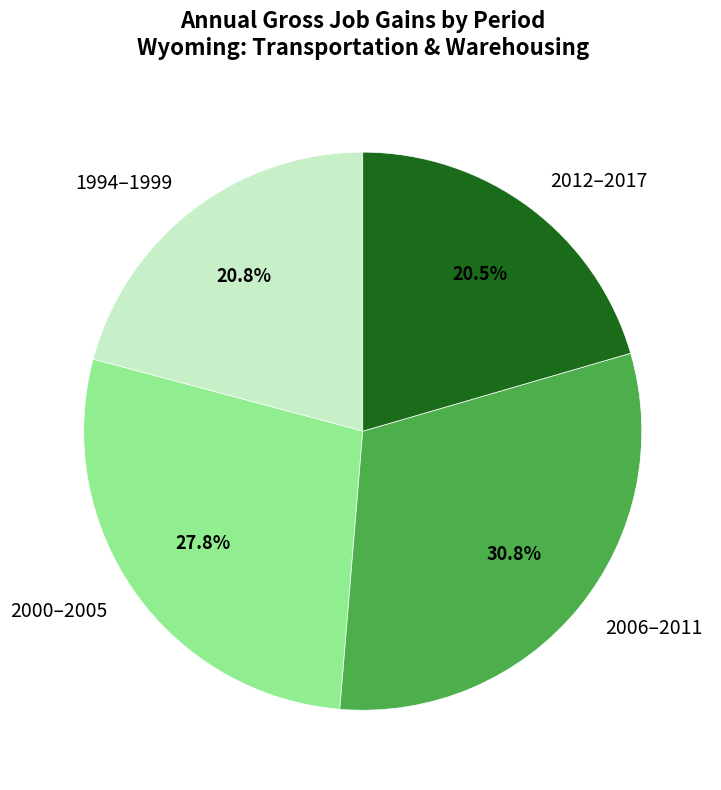

Between 1994–1999 and 2006–2011, which is larger?

2006–2011